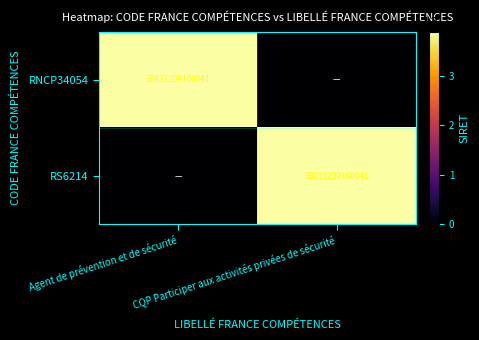

Which series changed the most between Agent de prévention et de sécurité and CQP Participer aux activités privées de sécurité?

RNCP34054